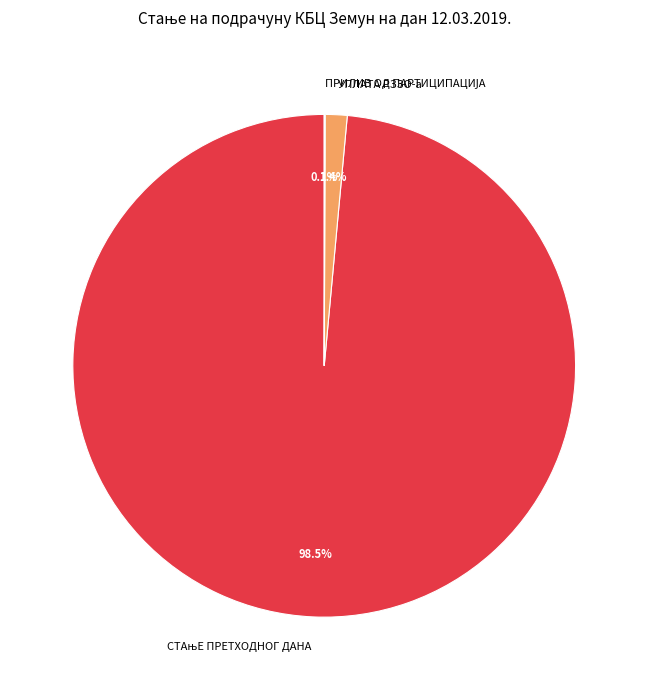

Is there any slice that represents more than half of the pie?

Yes